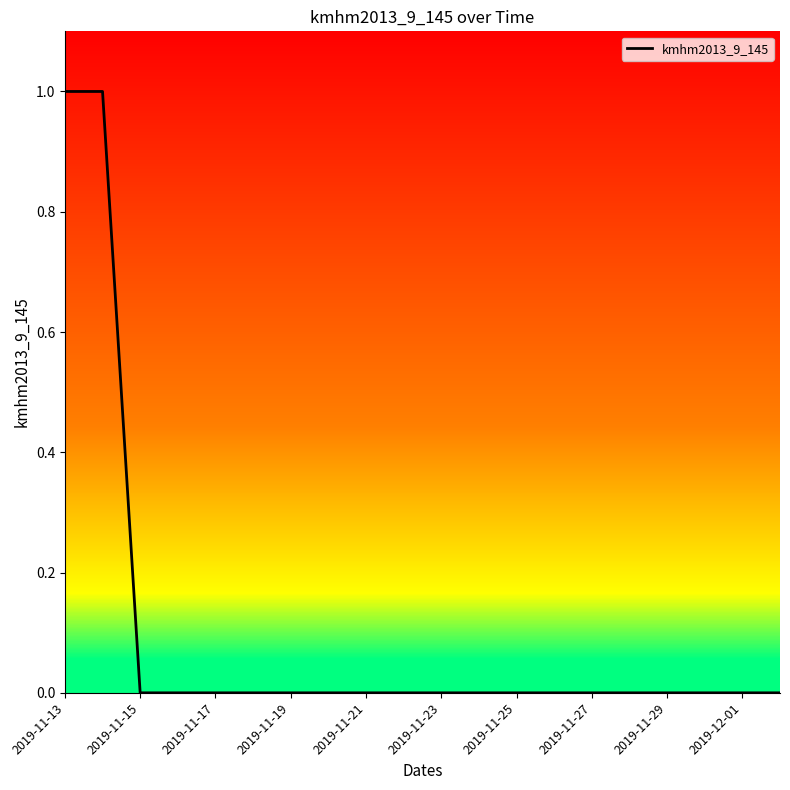

How many lines are shown in the chart?

1